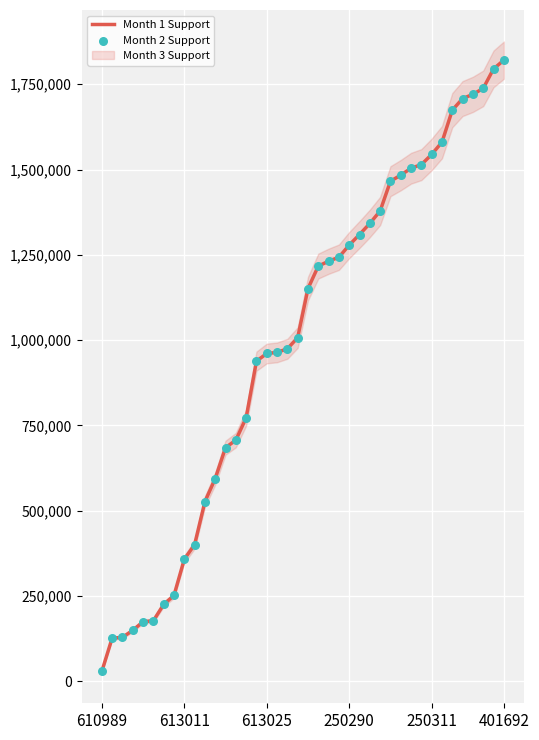

Which category has the lowest value in the Month 1 Support series?

610989